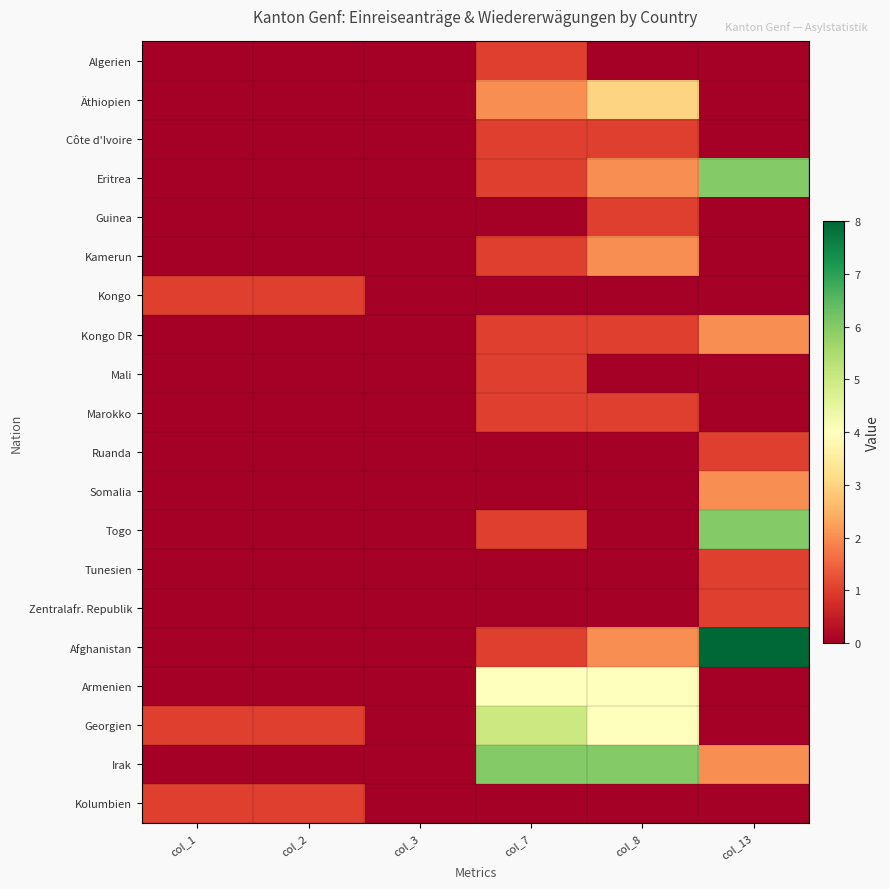

List the series in order of their peak value, highest first.

Afghanistan, Eritrea, Togo, Irak, Georgien, Armenien, Äthiopien, Kamerun, Kongo DR, Somalia, Algerien, Côte d'Ivoire, Guinea, Kongo, Mali, Marokko, Ruanda, Tunesien, Zentralafr. Republik, Kolumbien